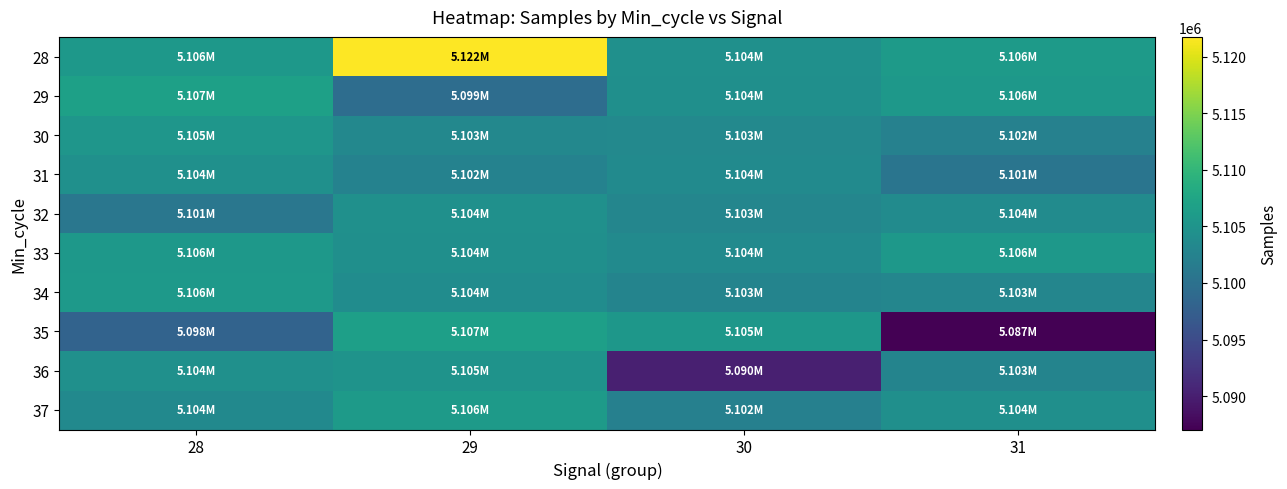

Reading left to right, extract all data points from this chart.

28: 28=5105559	29=5121761	30=5104410	31=5105985
29: 28=5106754	29=5099476	30=5104288	31=5105579
30: 28=5105287	29=5103257	30=5103448	31=5102316
31: 28=5104423	29=5102461	30=5103605	31=5100592
32: 28=5100870	29=5104479	30=5102930	31=5103792
33: 28=5105526	29=5104309	30=5103653	31=5105575
34: 28=5105742	29=5103928	30=5102659	31=5103017
35: 28=5098151	29=5106667	30=5105374	31=5087045
36: 28=5104441	29=5104837	30=5090117	31=5102692
37: 28=5103578	29=5105975	30=5102181	31=5104309